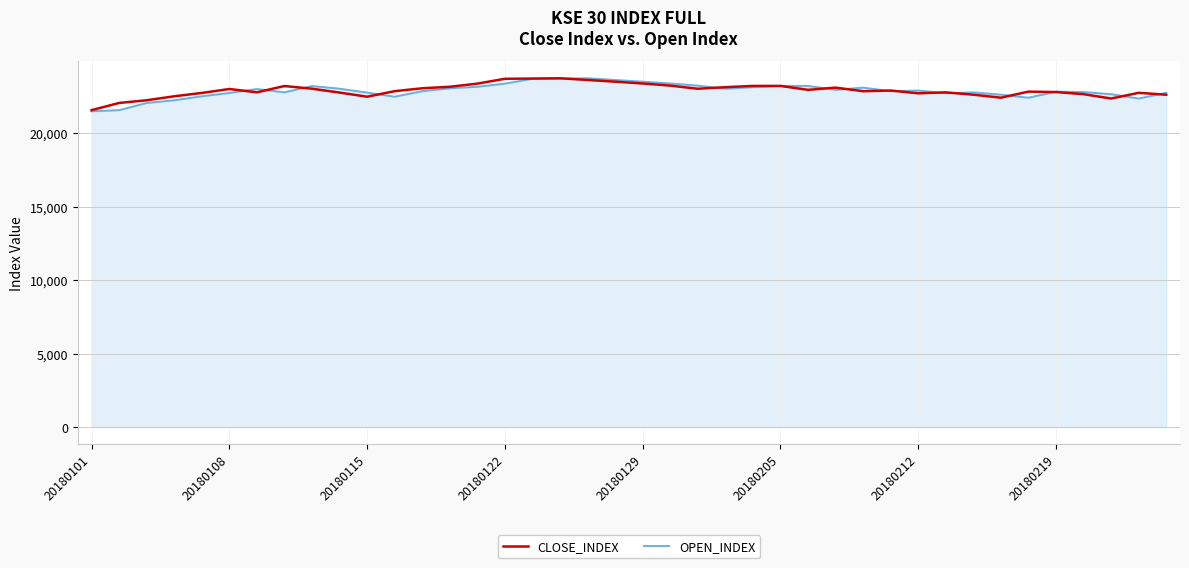

True or false: OPEN_INDEX has more than 0 interior local peaks.

True